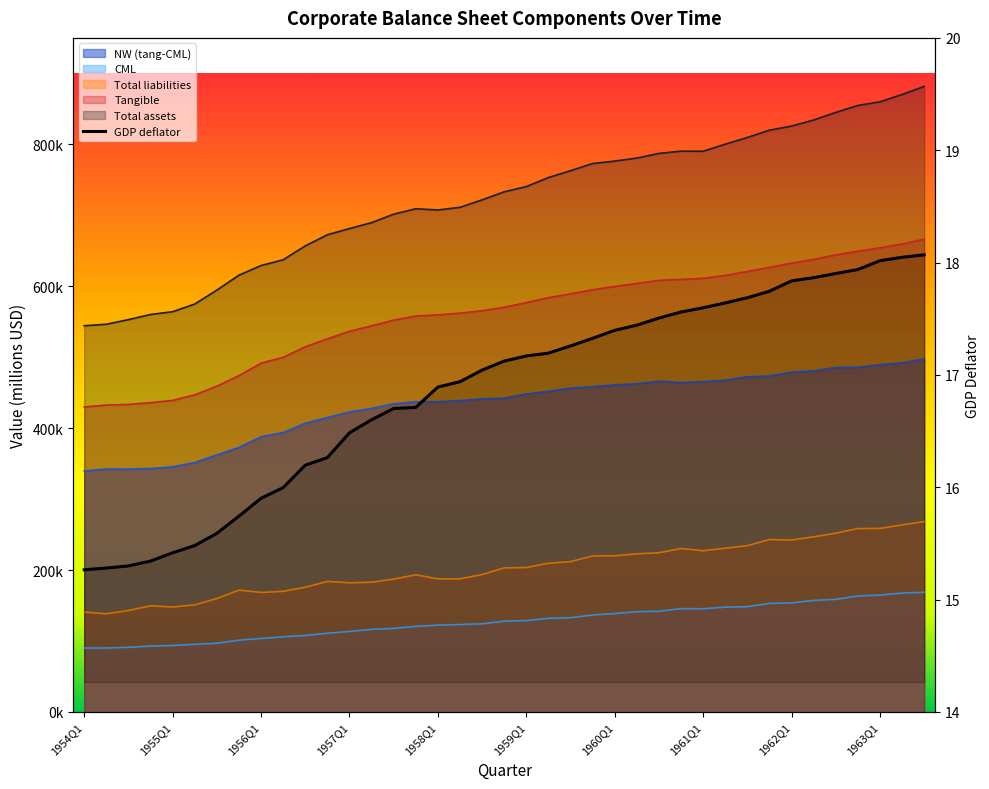

The chart shows a value of 26.4 at 1957Q1. True or false?

False